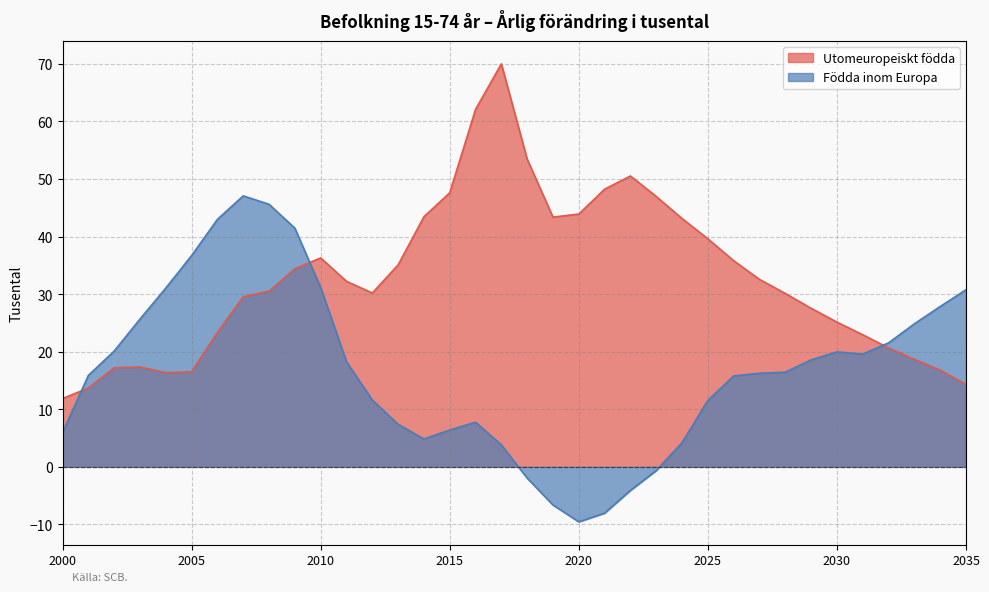

How many interior local peaks does the Utomeuropeiskt födda series have?

4